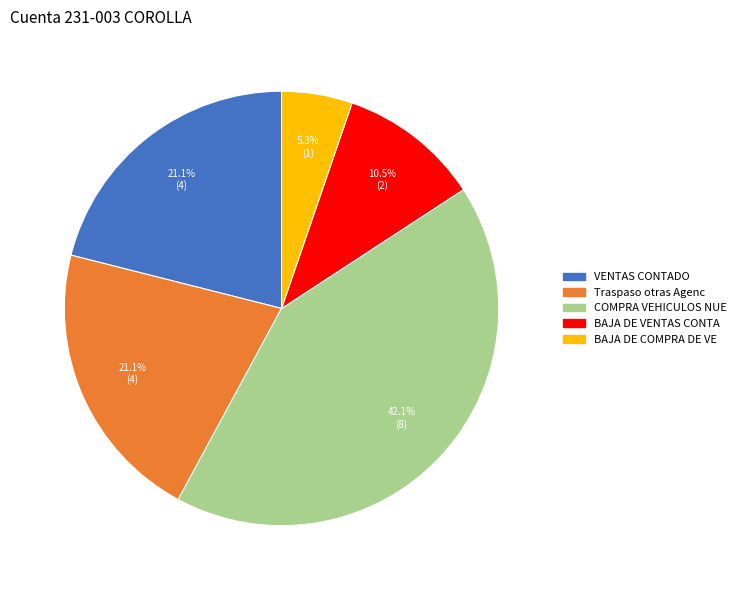

To the nearest percent, what is the difference between the VENTAS CONTADO and COMPRA VEHICULOS NUE slice percentages?

21%